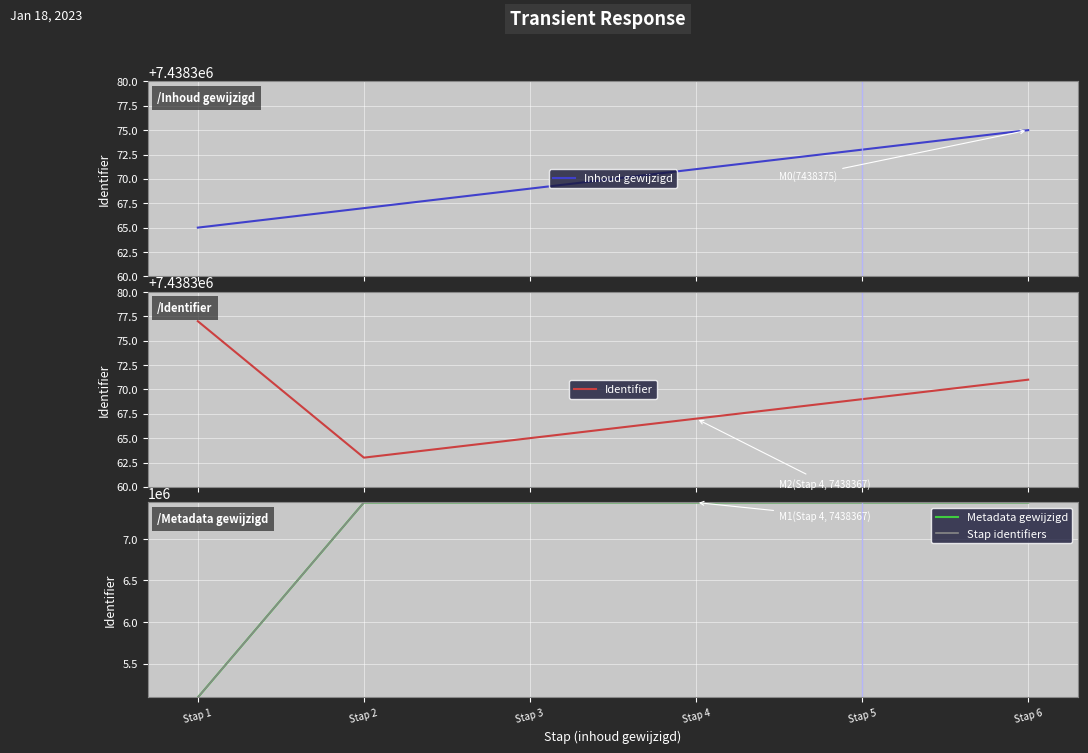

How many lines are shown in the chart?

4